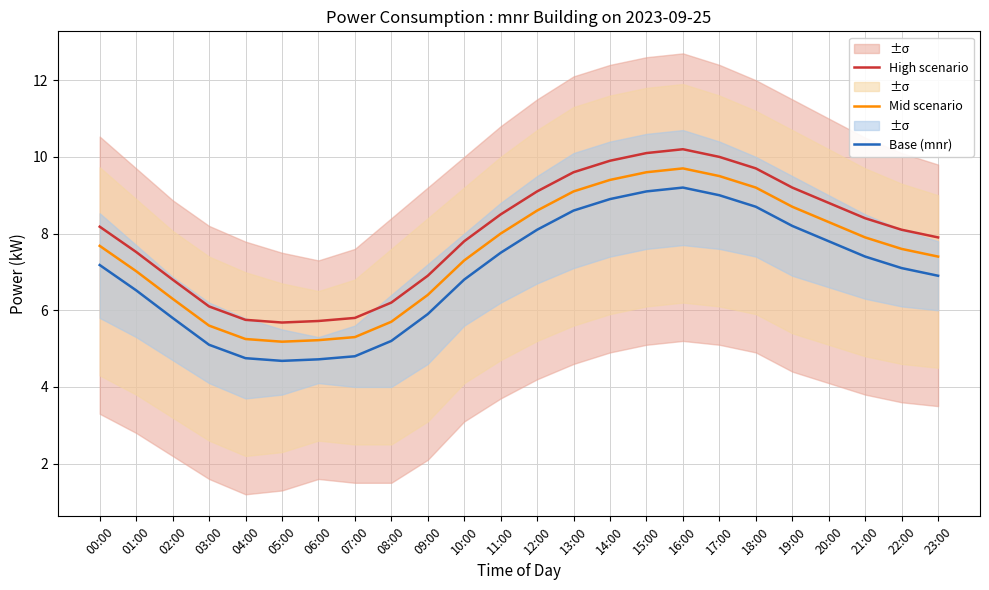

Where is the first local maximum for Base (mnr)?

16:00